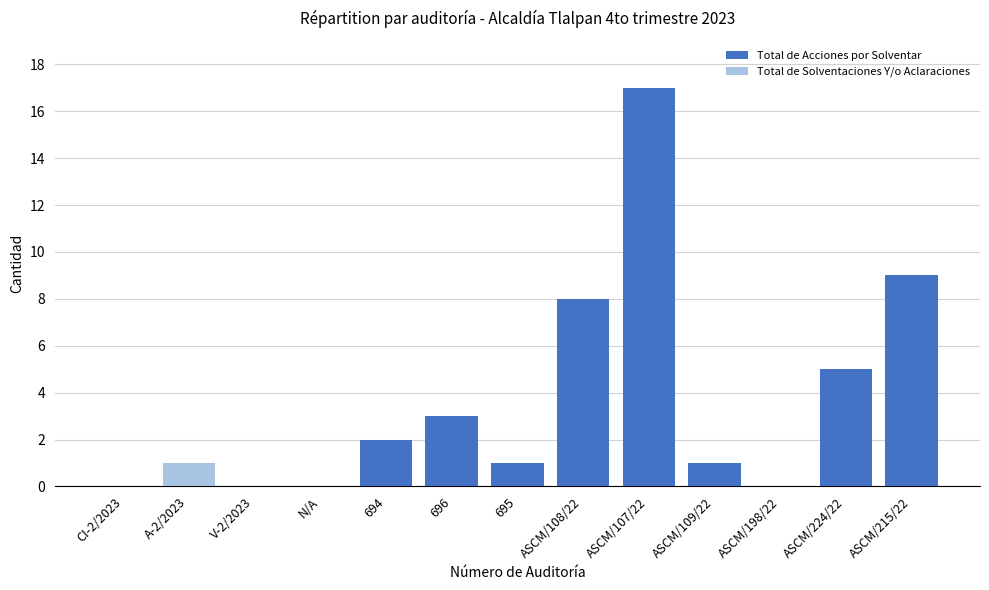

Count the Total de Solventaciones Y/o Aclaraciones values in the range 0 to 1.

13